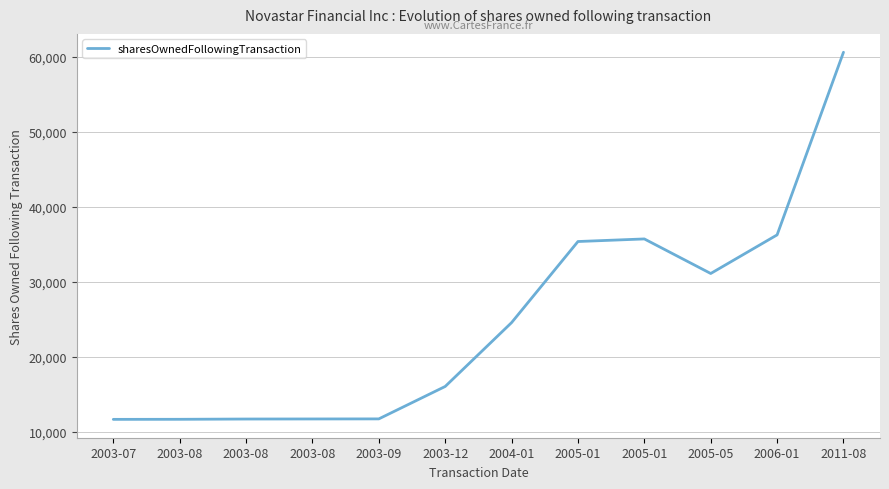

The chart shows a value of 35717 at 2005-01. True or false?

True